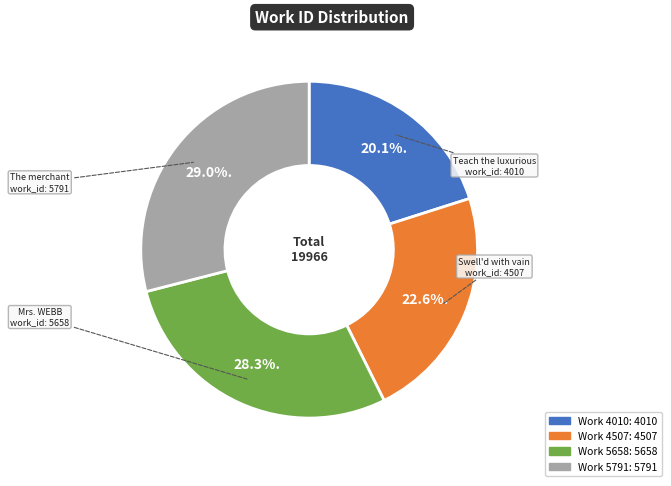

Does any single category account for the majority?

No